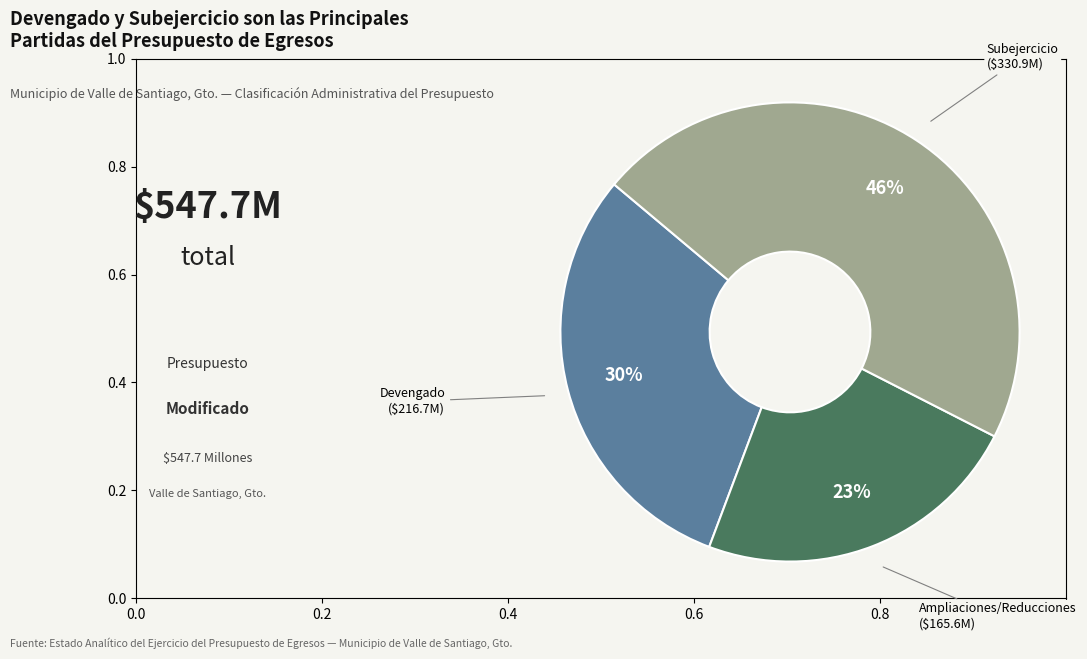

To the nearest percent, what is the difference between the largest and smallest slice percentages?

23%